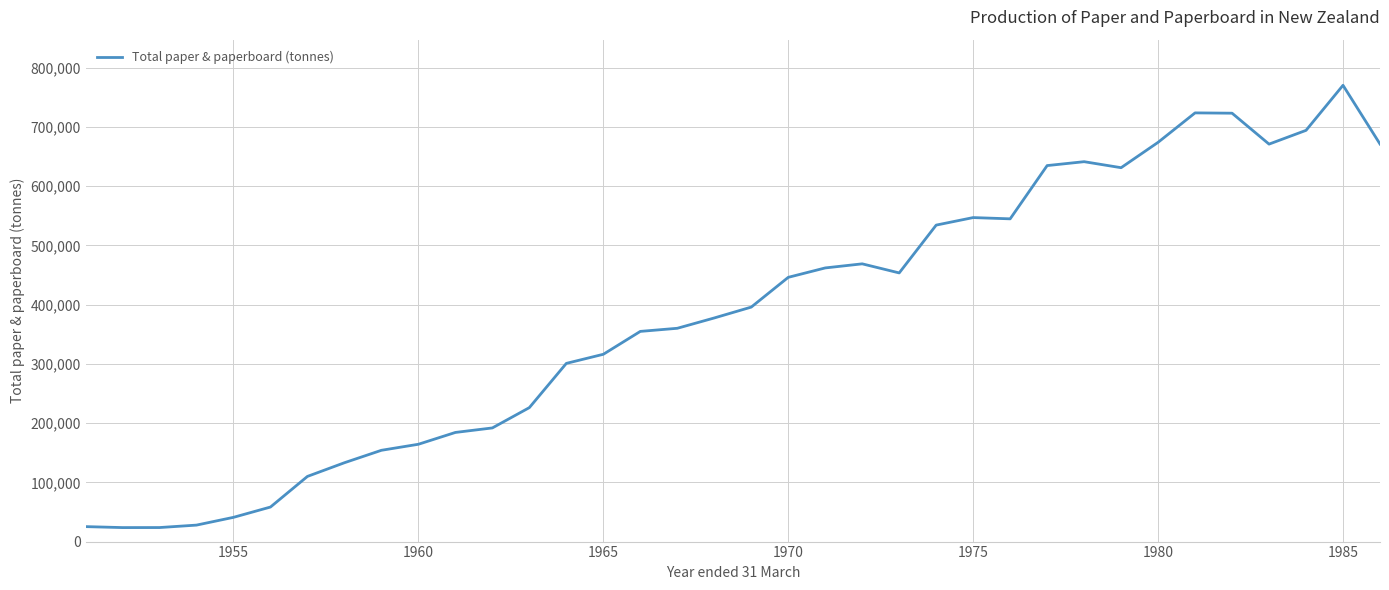

Is this an area chart (filled region under the line)?

No